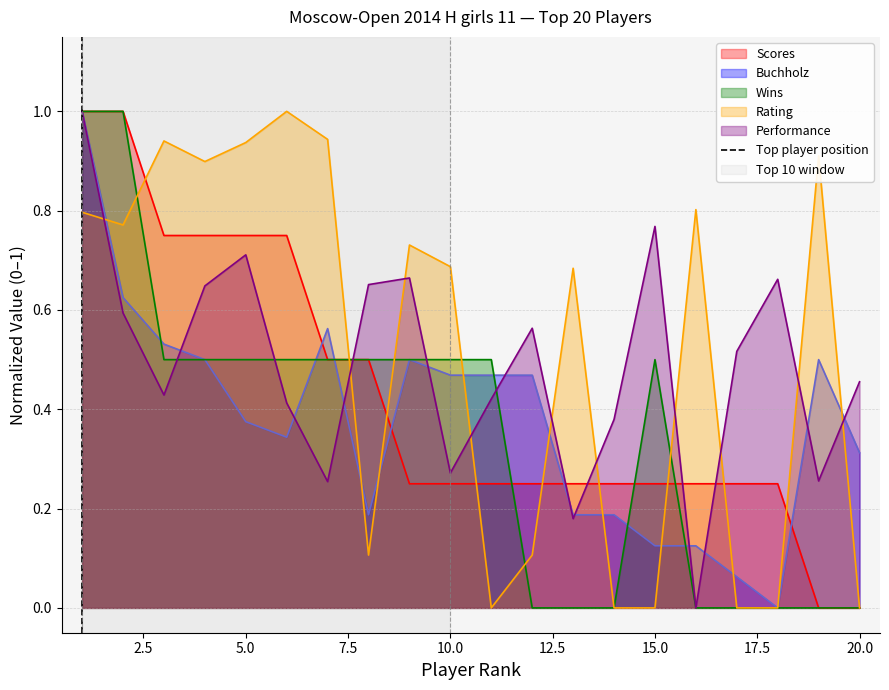

What is the maximum value for Performance?

1.0